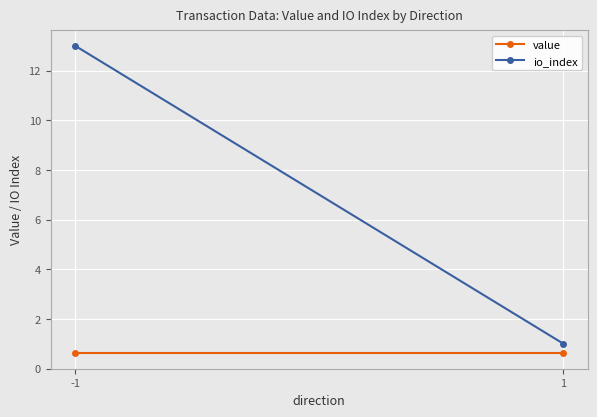

The value series shows 0.4 at 1. True or false?

False